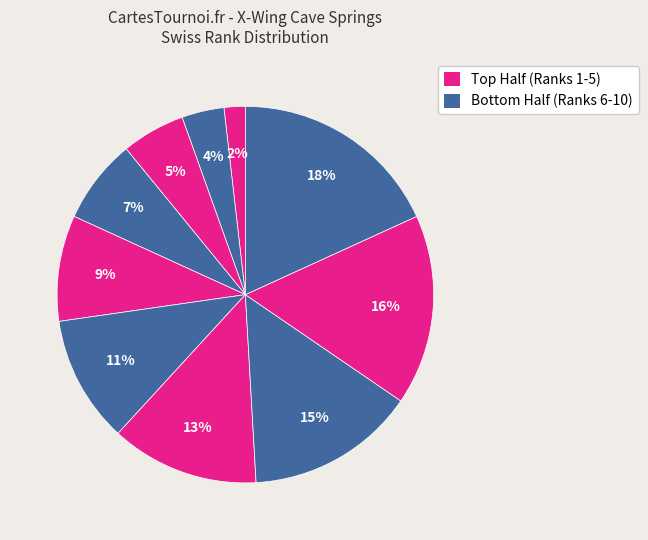

To the nearest percent, what is the difference between the largest and smallest slice percentages?

16%